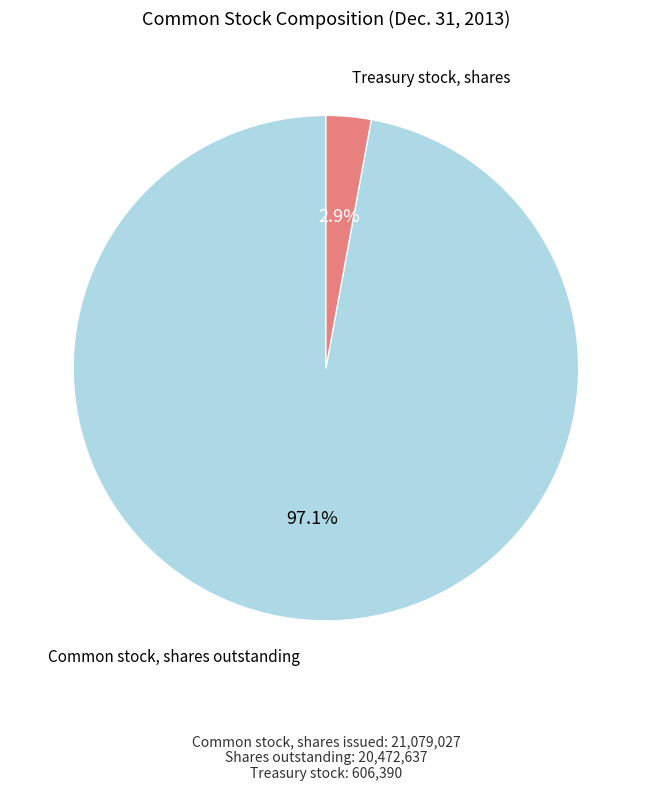

How many slices are in this pie chart?

2